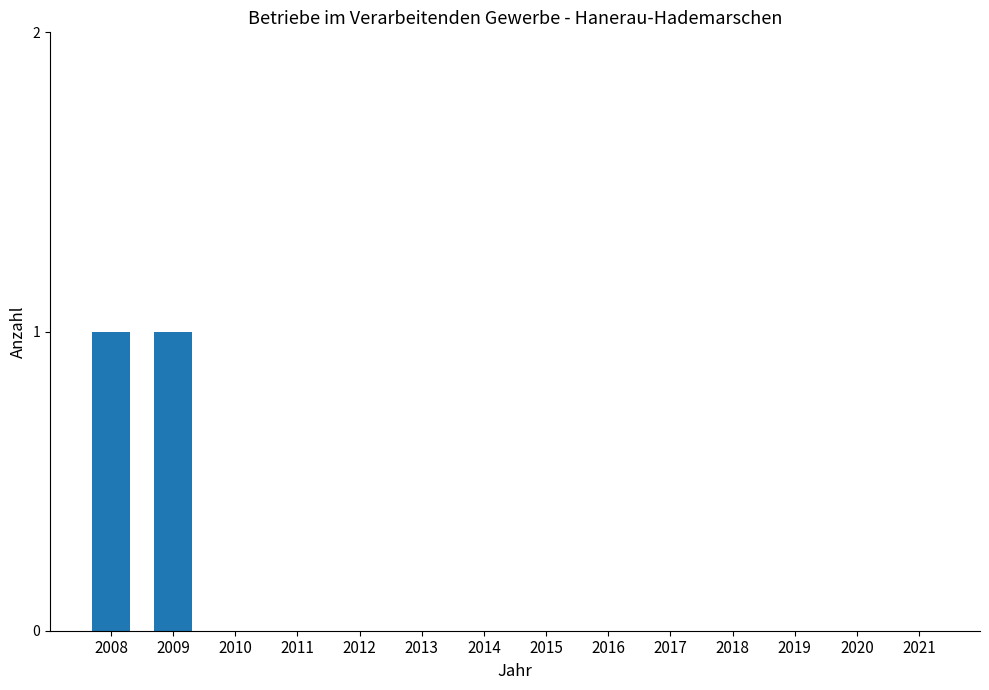

What value does the data have at 2009?

1